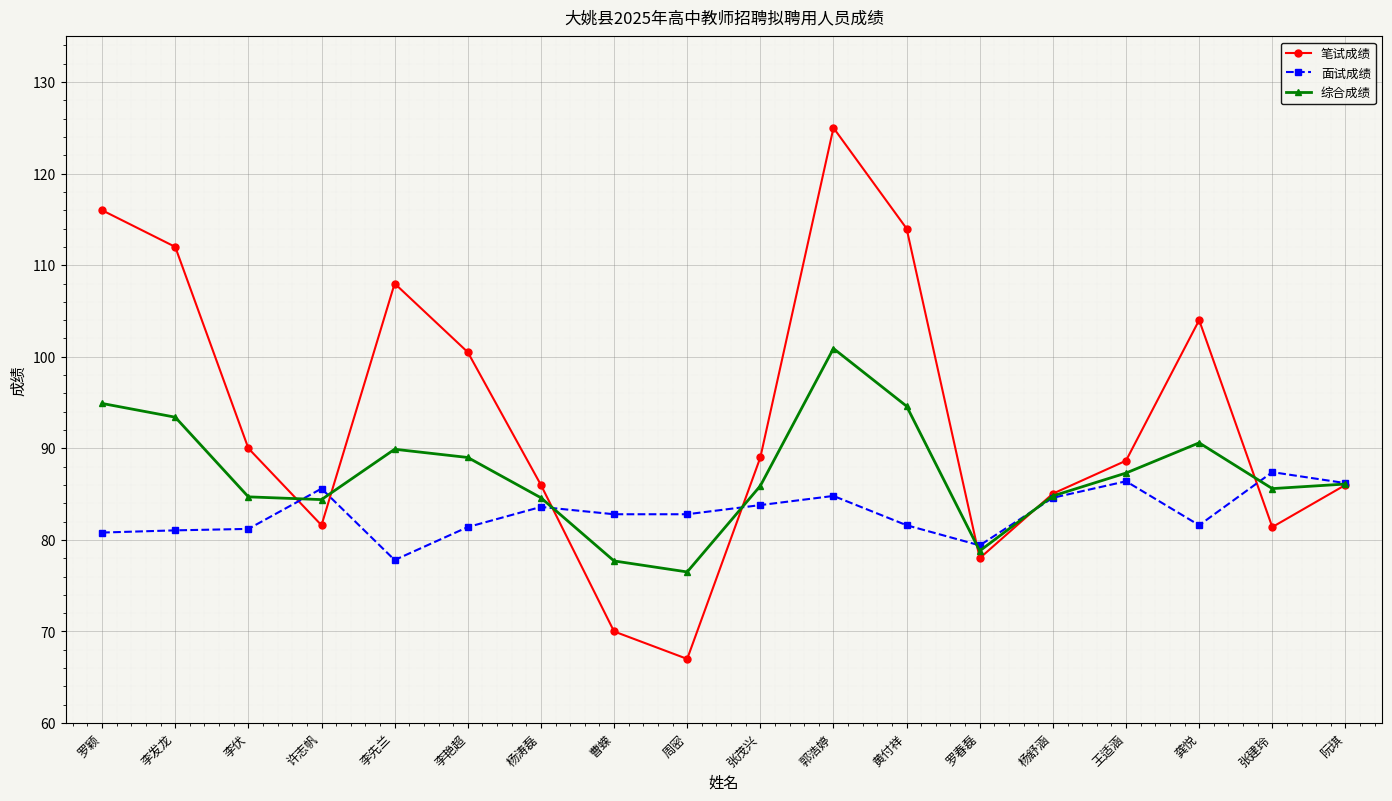

What is the sum of all 面试成绩 values?

1492.8